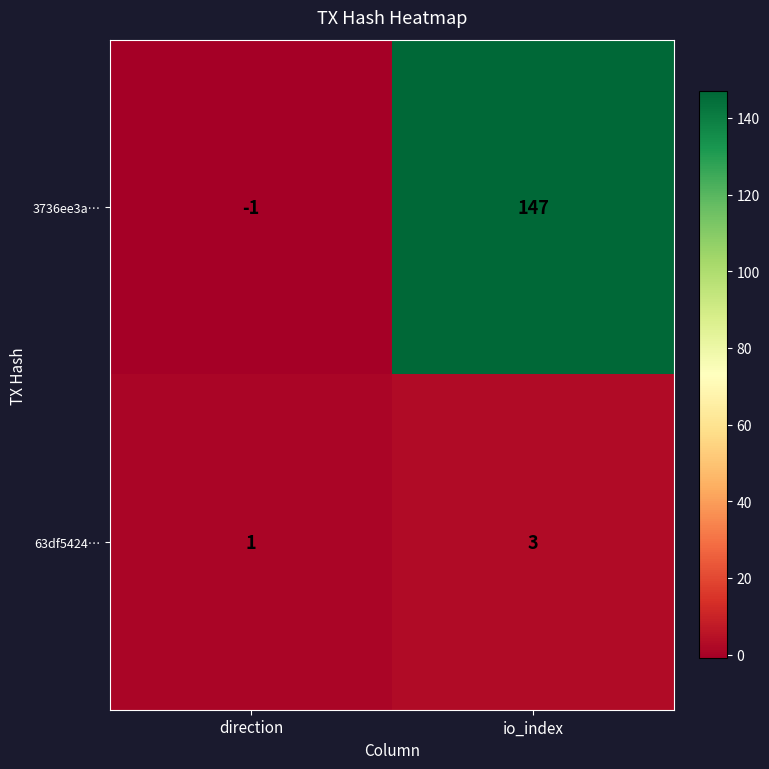

Is it true that 63df5424… equals 3 at io_index?

True